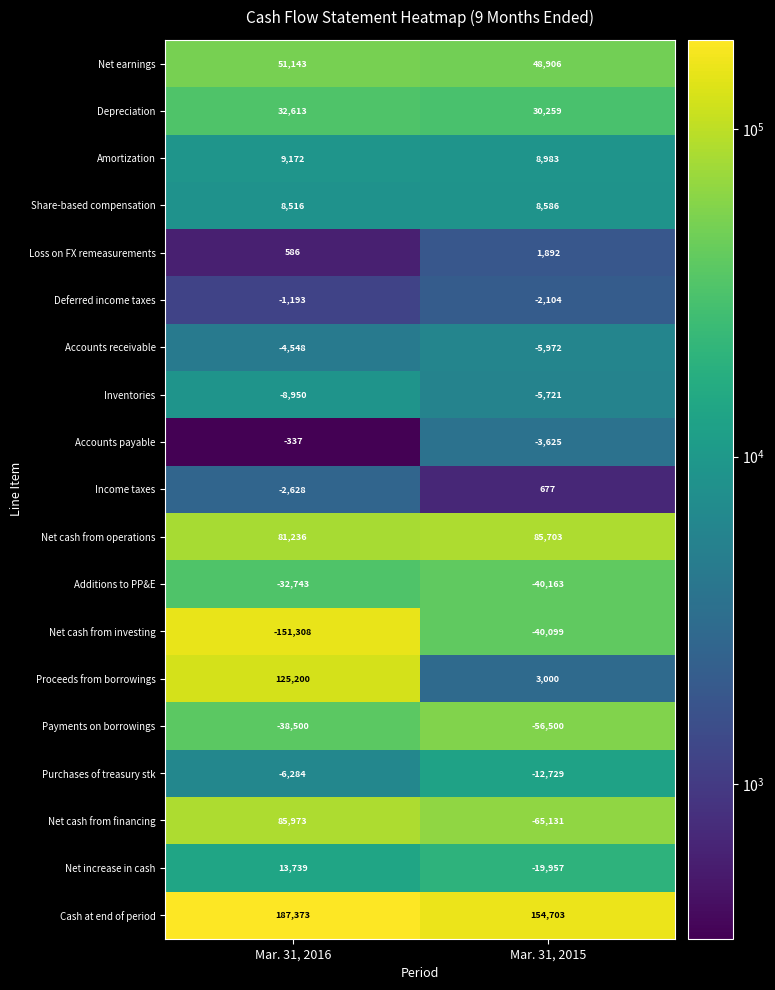

What is the difference between the maximum and minimum values in the Payments on borrowings series?

18000